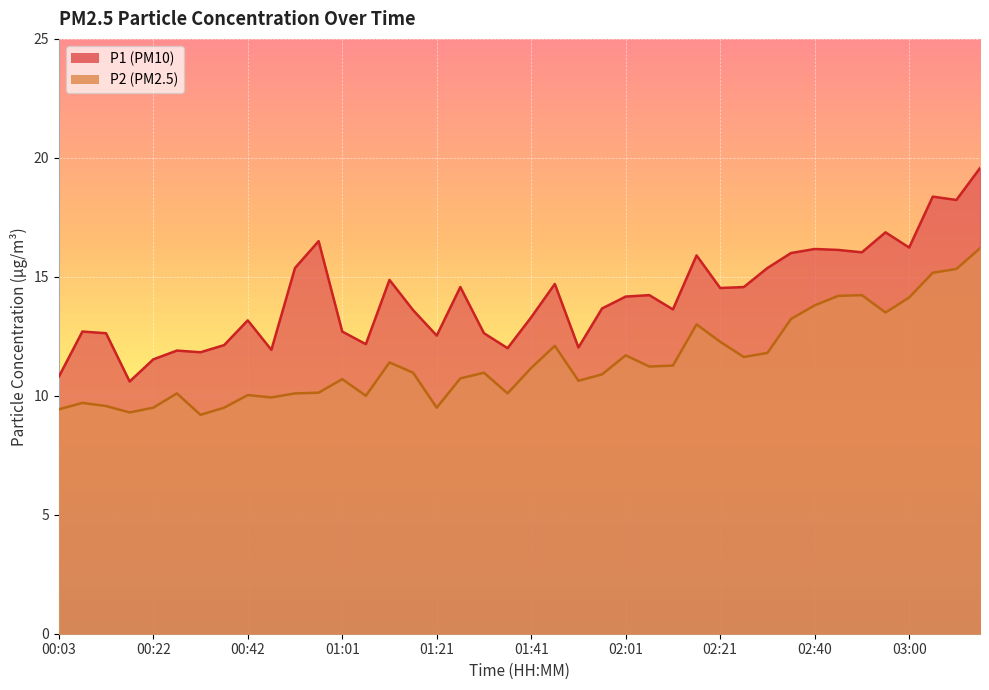

In P2, how many points are higher than both neighbors (excluding endpoints)?

10